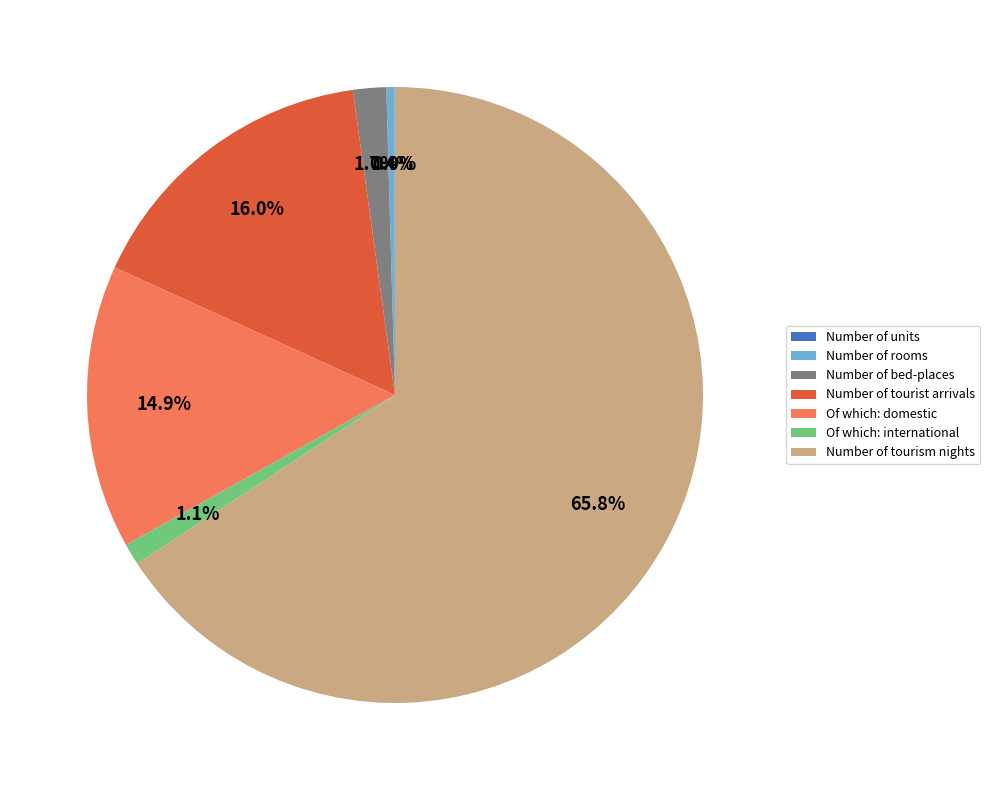

Approximately how many times larger is the value at Number of tourism nights compared to Number of tourist arrivals?

4.1